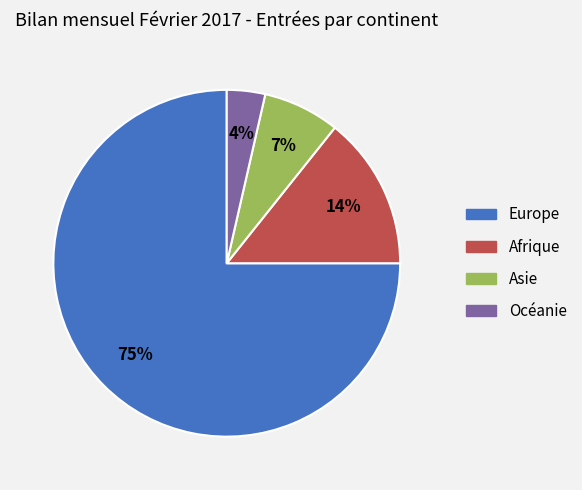

To the nearest percent, what portion does Océanie represent?

4%